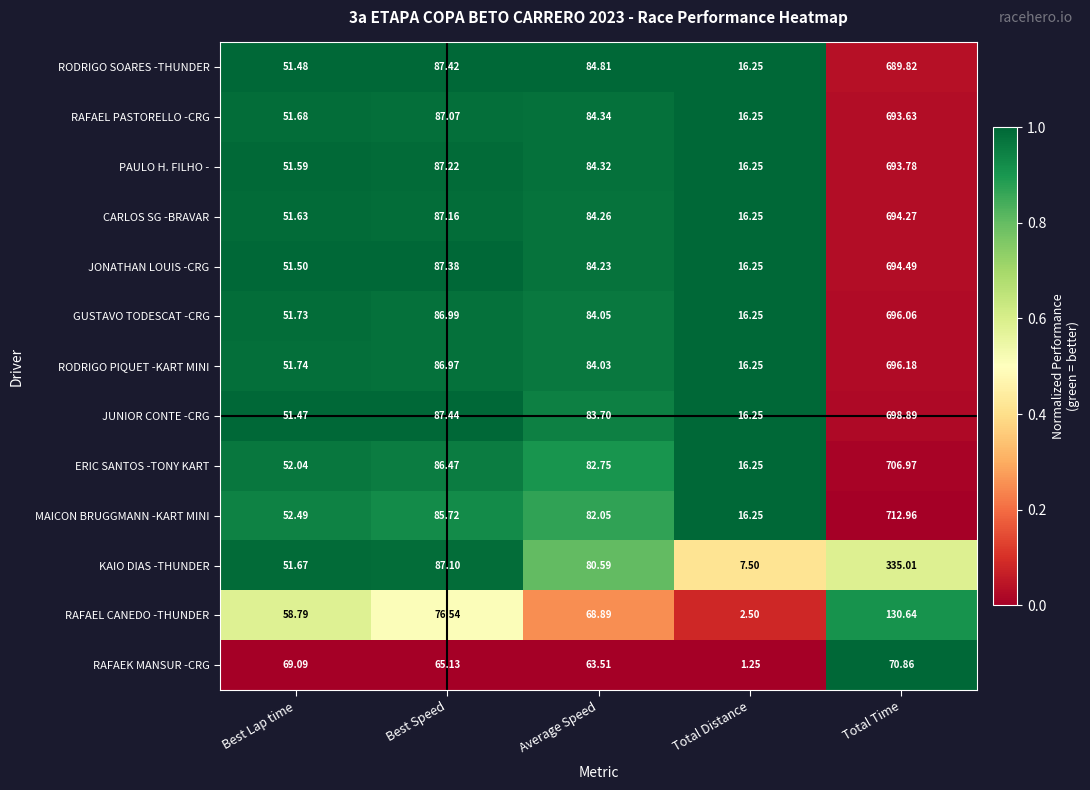

Is the value of JUNIOR CONTE -CRG at Total Distance greater than the value of RODRIGO PIQUET -KART MINI at Best Lap time?

No